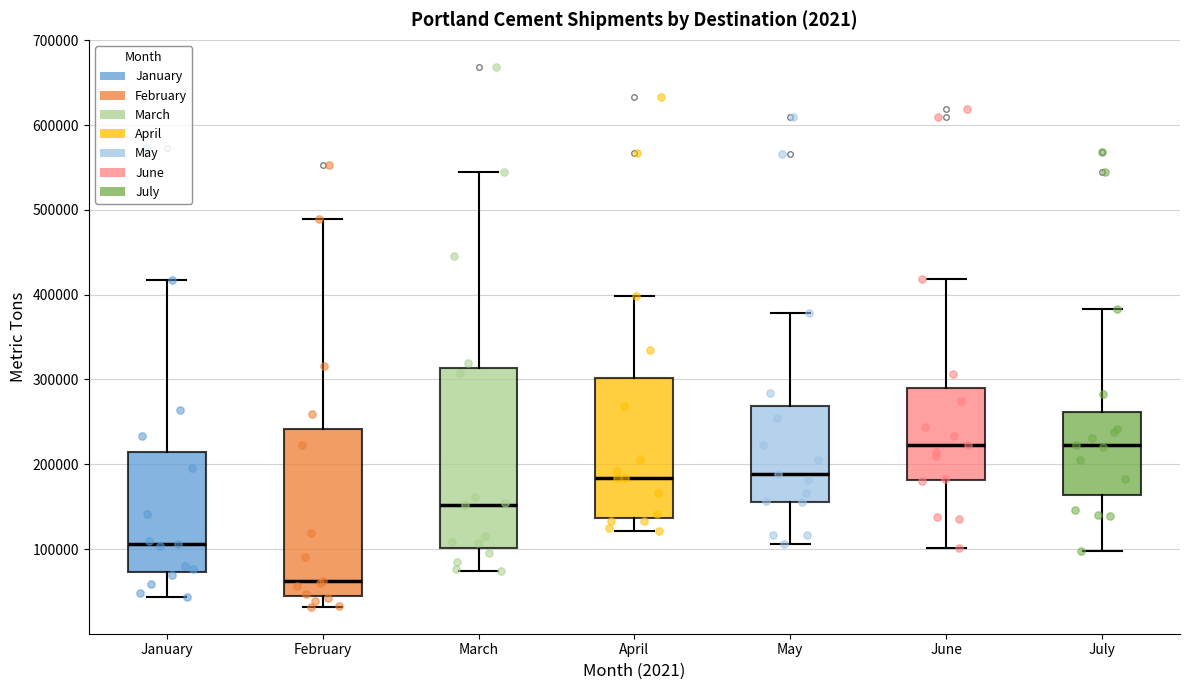

Which box is the tallest, from its lower edge to its upper edge?

March